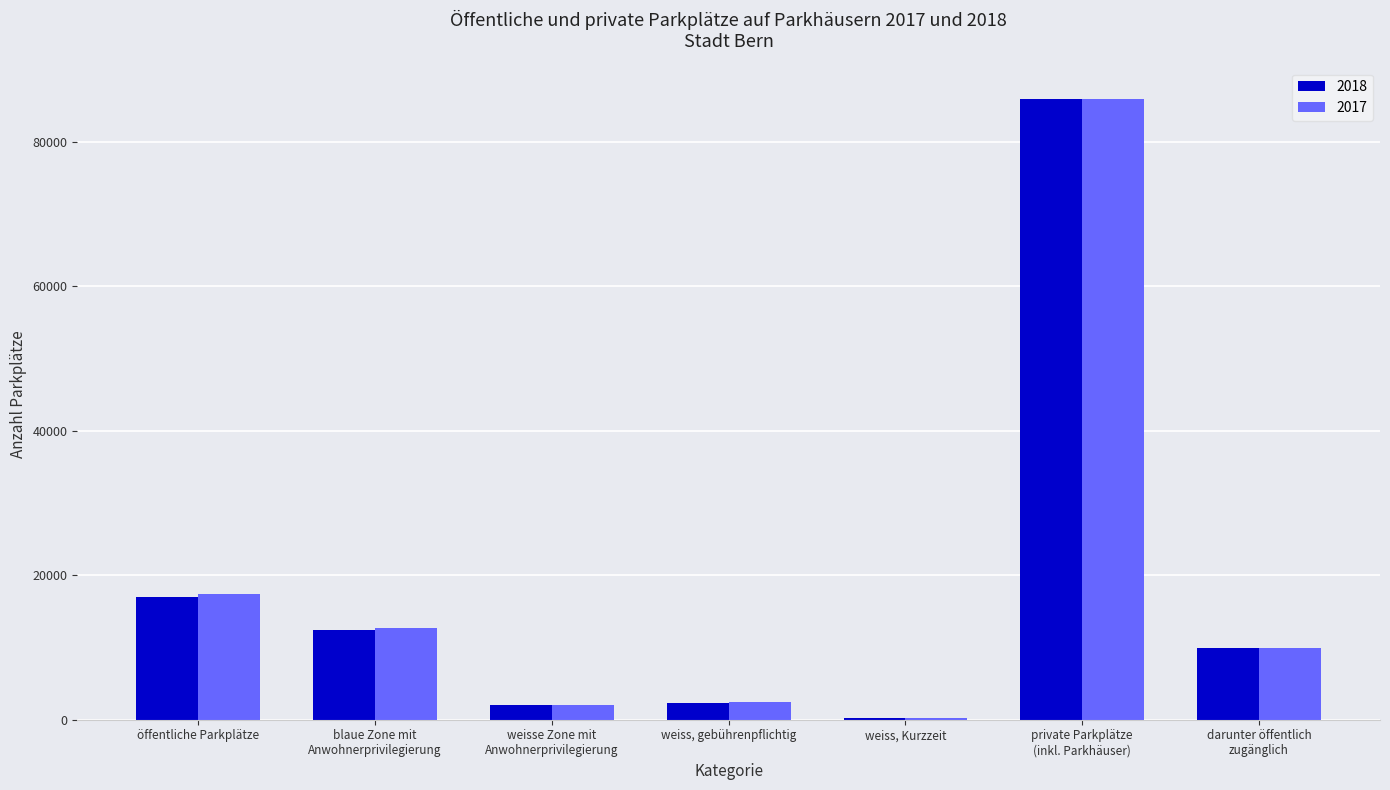

Is the value of 2017 at blaue Zone mit
Anwohnerprivilegierung greater than the value of 2018 at weiss, gebührenpflichtig?

Yes